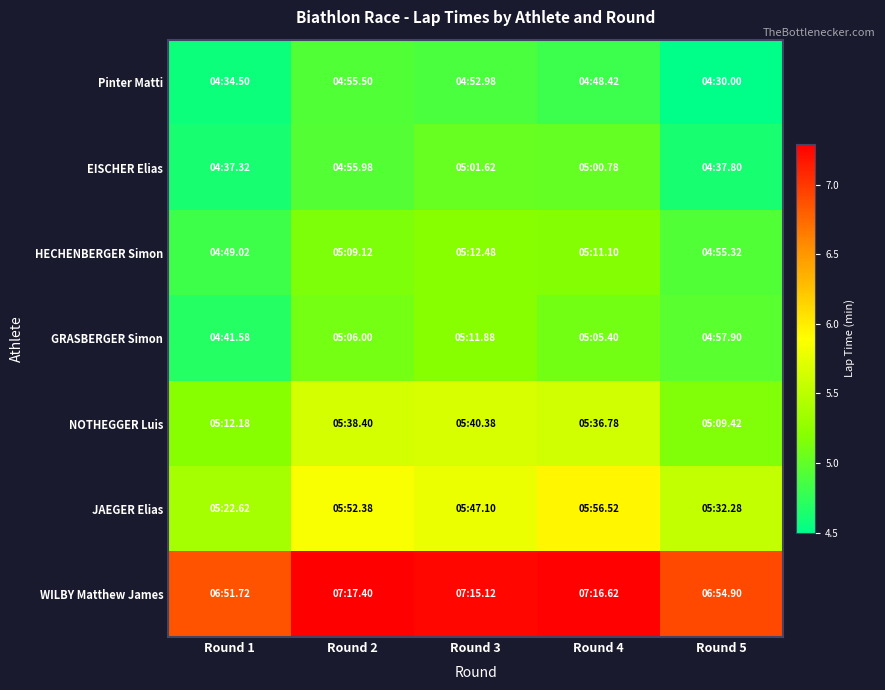

Which series changed the most between Round 2 and Round 3?

GRASBERGER Simon